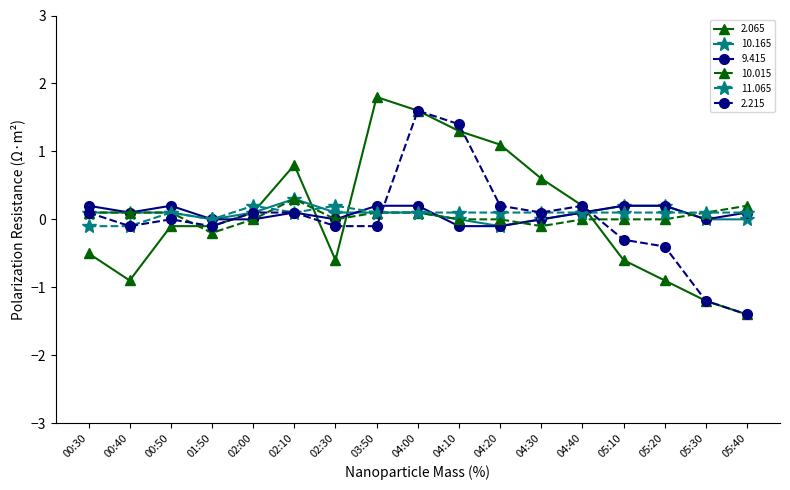

True or false: 10.165 has more than 0 points higher than both neighbors.

True